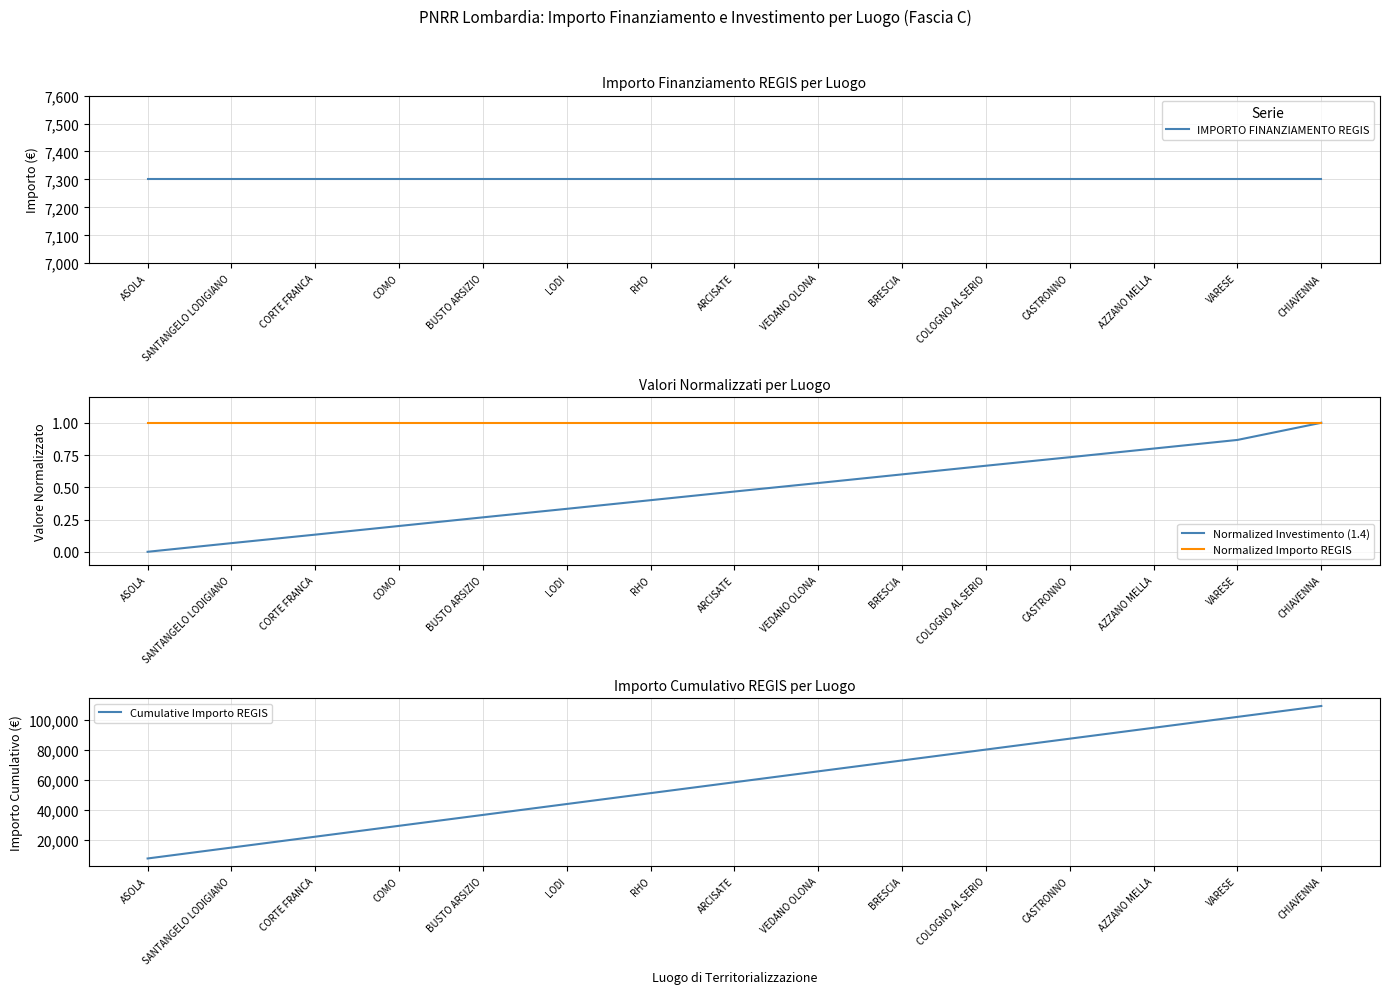

Which series has the widest spread of values?

Cumulative Importo REGIS